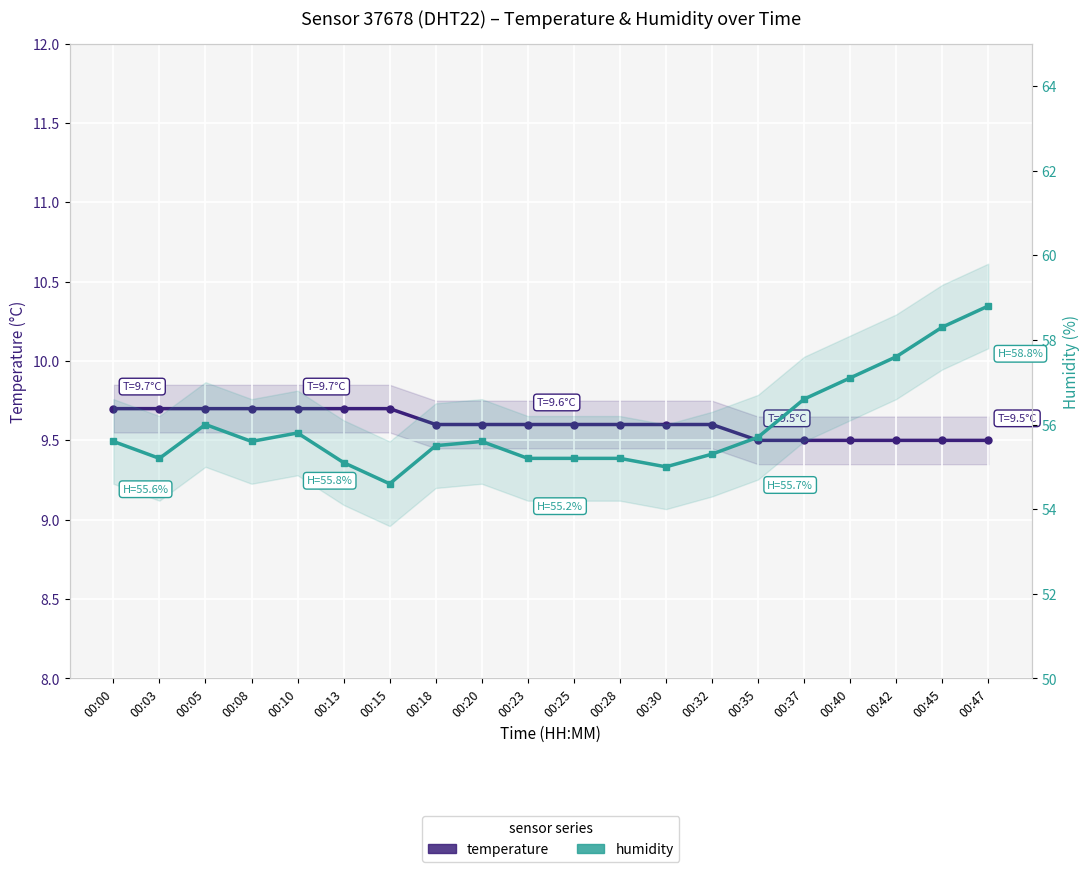

List the labels in order of temperature value, largest first.

00:00, 00:03, 00:05, 00:08, 00:10, 00:13, 00:15, 00:18, 00:20, 00:23, 00:25, 00:28, 00:30, 00:32, 00:35, 00:37, 00:40, 00:42, 00:45, 00:47